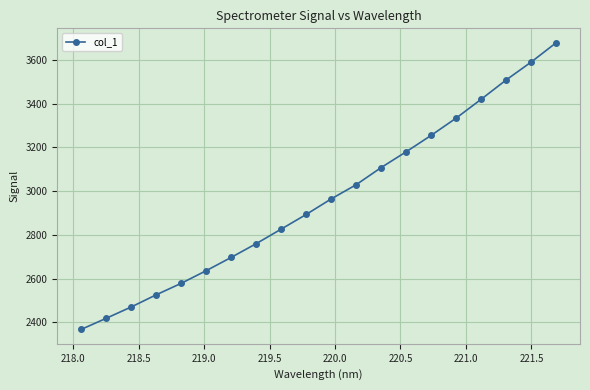

What is the difference between the second highest and second lowest values?

1171.9